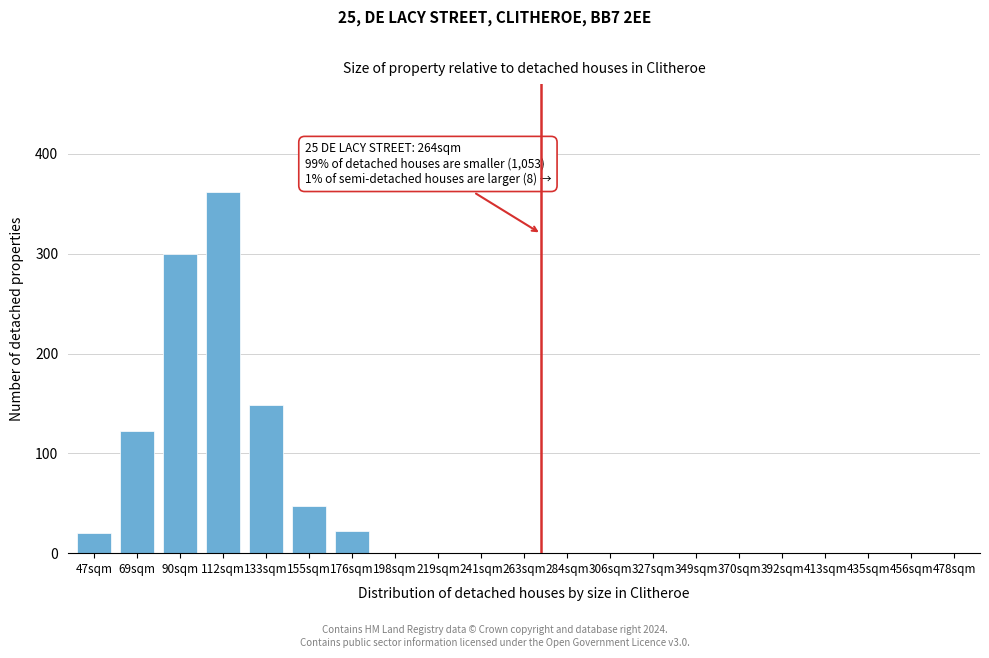

Reading left to right, transcribe all the data shown in this chart.

47sqm=20	69sqm=122	90sqm=300	112sqm=362	133sqm=148	155sqm=47	176sqm=22	198sqm=0	219sqm=0	241sqm=0	263sqm=0	284sqm=0	306sqm=0	327sqm=0	349sqm=0	370sqm=0	392sqm=0	413sqm=0	435sqm=0	456sqm=0	478sqm=0